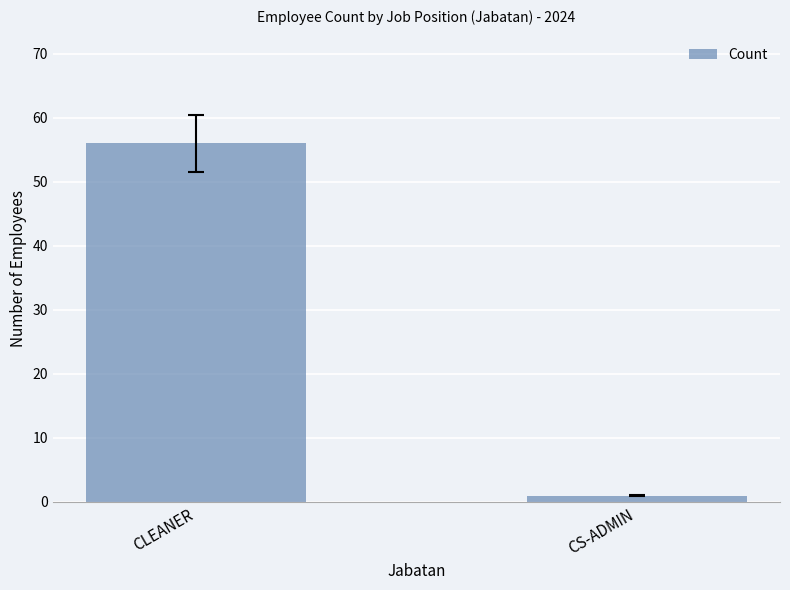

What is the ratio of the value at CLEANER to the value at CS-ADMIN?

56.0